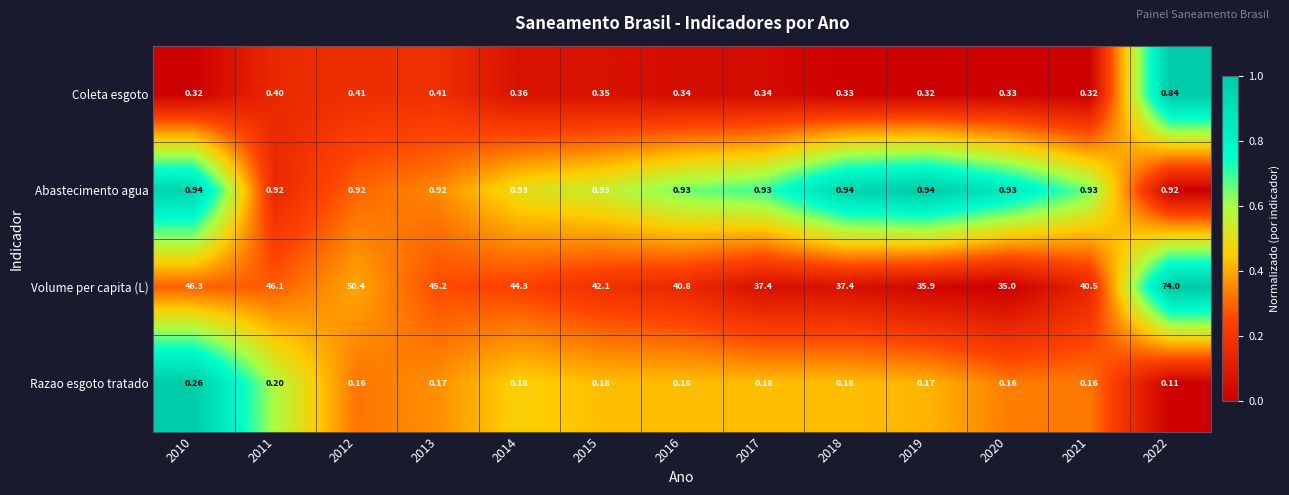

Which series changed the most between 2013 and 2018?

Volume per capita (L)